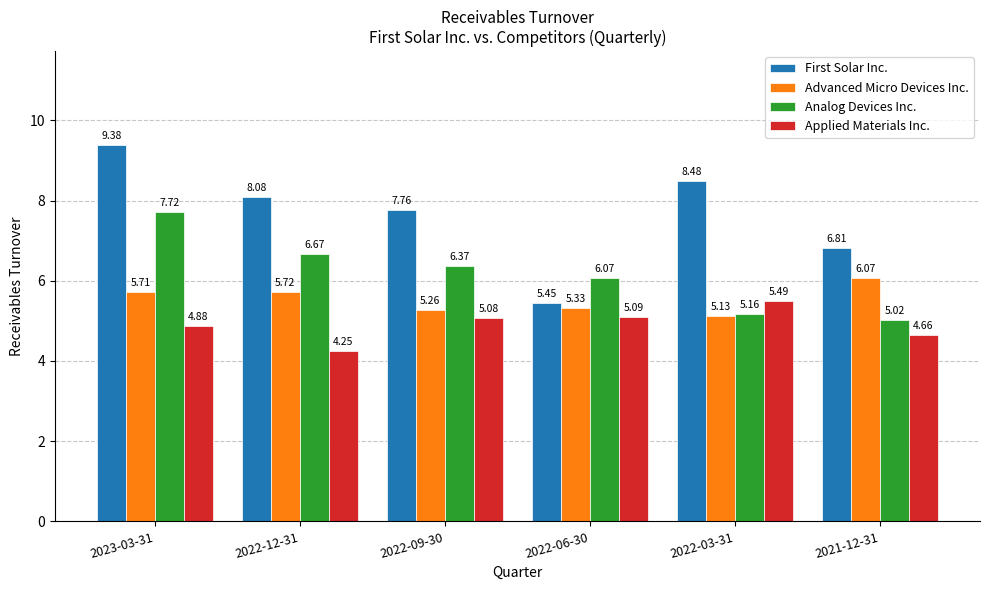

The Analog Devices Inc. series shows 7.7 at 2022-03-31. True or false?

False